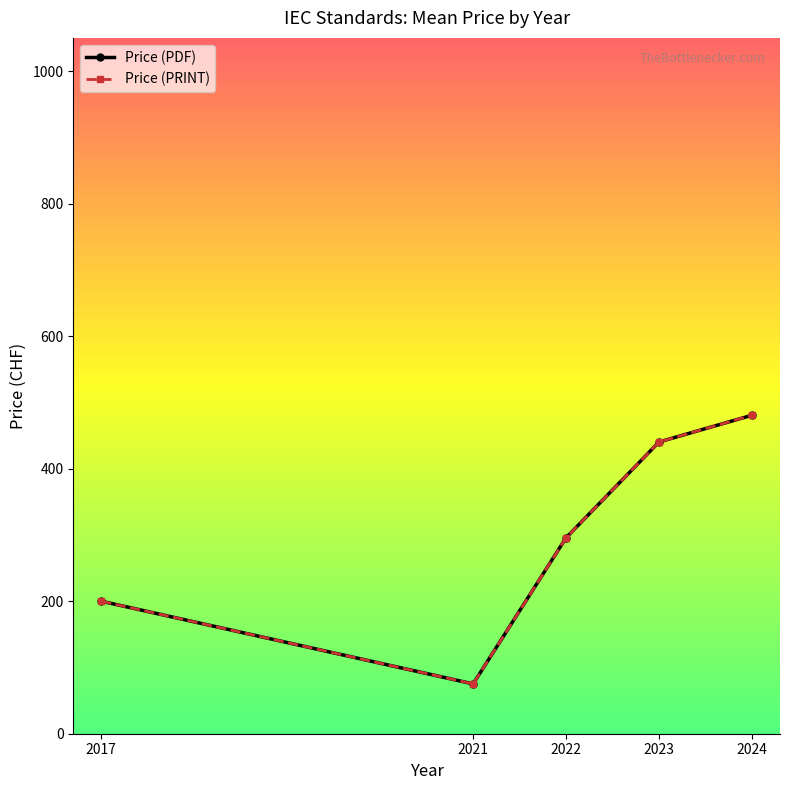

At which label does Price (PDF) first exceed 295?

2022